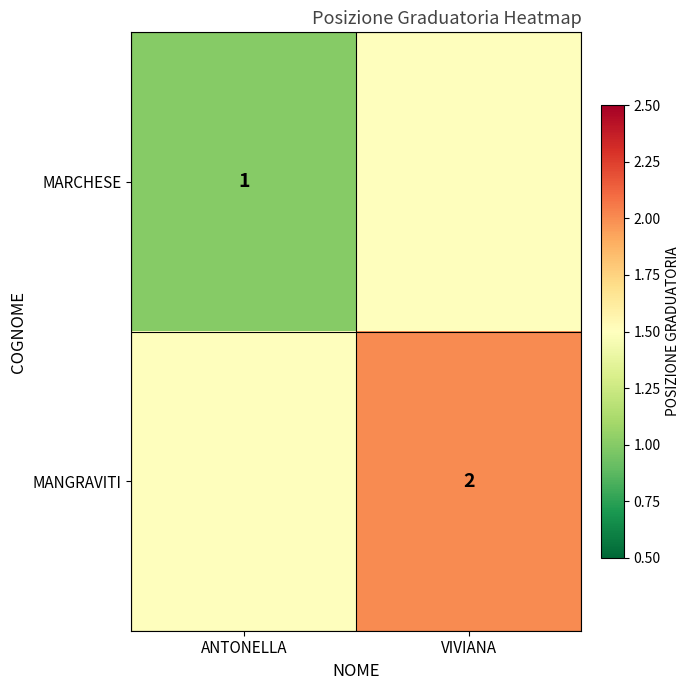

True or false: MARCHESE has a value of 1.3 at ANTONELLA.

False